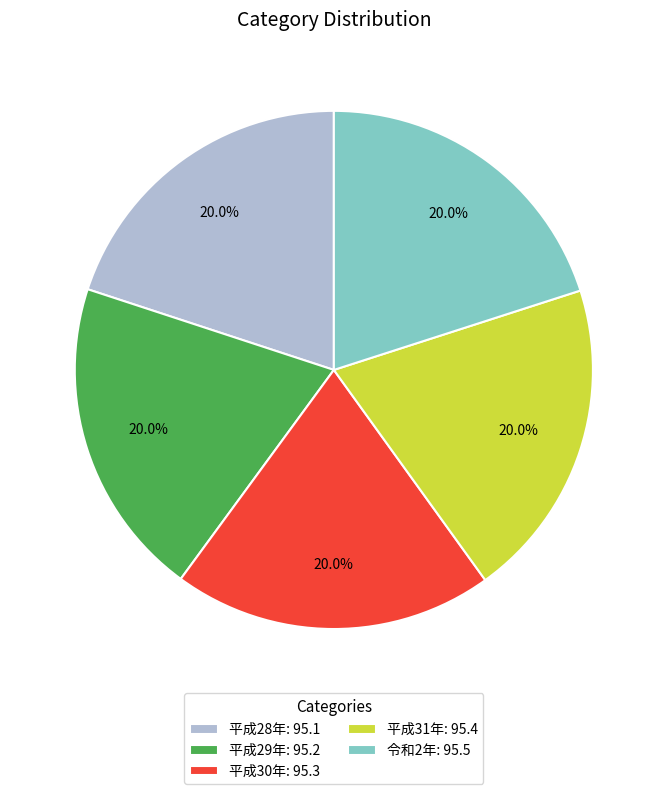

To the nearest percent, what is the combined percentage of 平成28年 and 平成30年?

40%